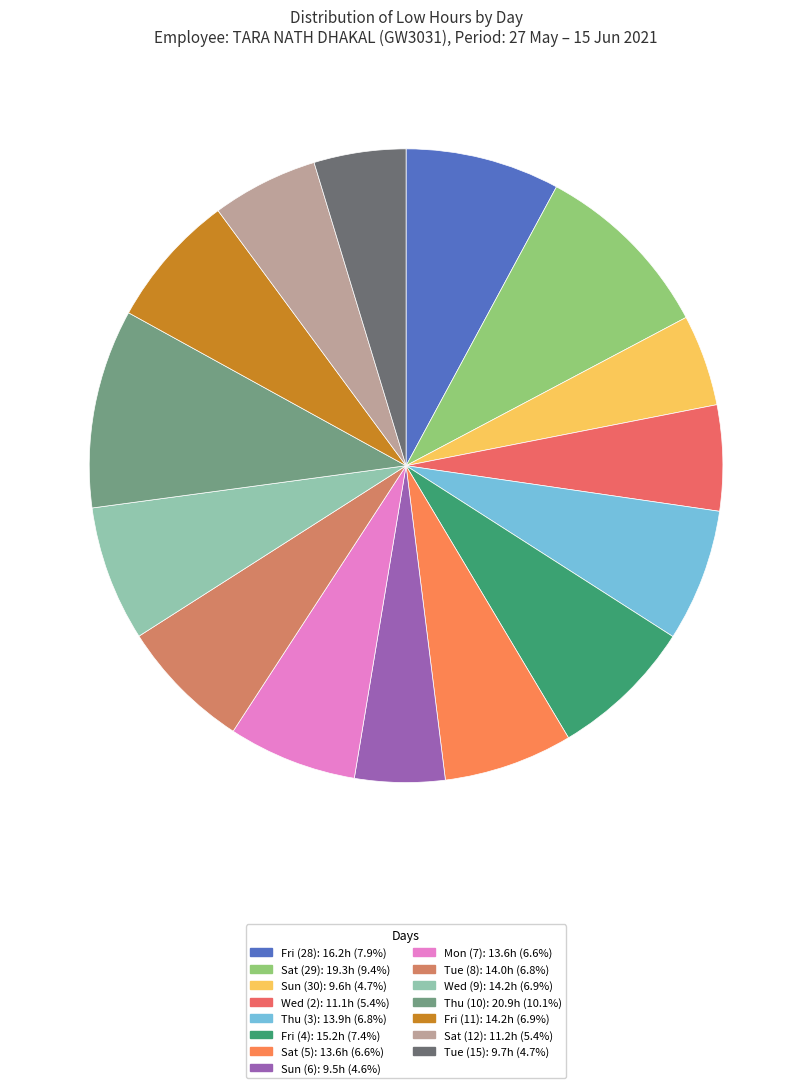

Count the number of slices in the pie.

15